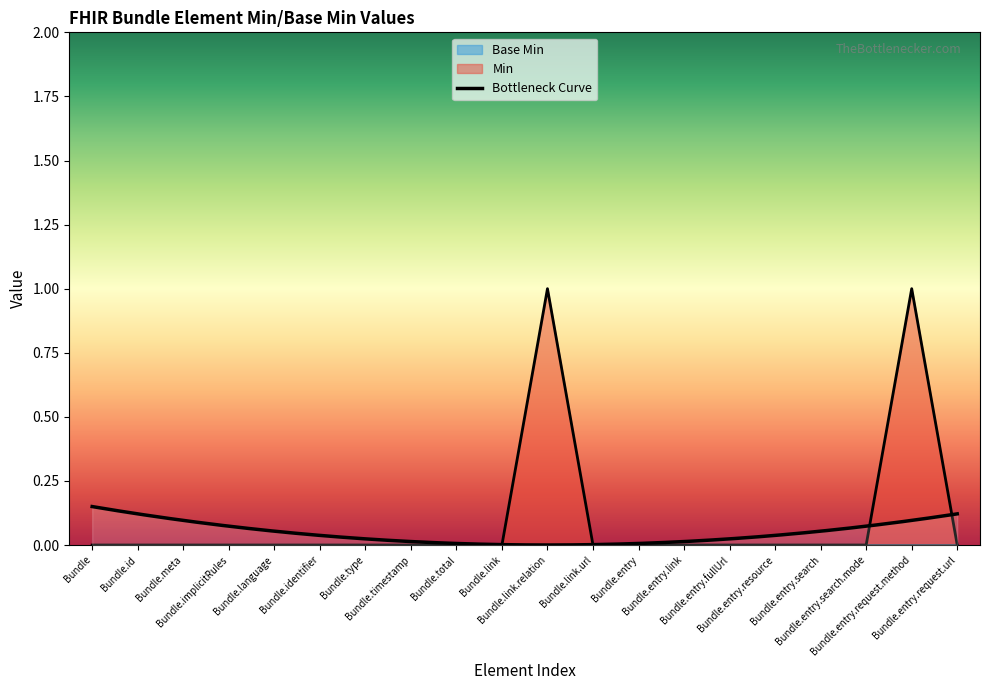

List the labels in order of value, smallest first.

Bundle, Bundle.id, Bundle.meta, Bundle.implicitRules, Bundle.language, Bundle.identifier, Bundle.type, Bundle.timestamp, Bundle.total, Bundle.link, Bundle.link.url, Bundle.entry, Bundle.entry.link, Bundle.entry.fullUrl, Bundle.entry.resource, Bundle.entry.search, Bundle.entry.search.mode, Bundle.entry.request.url, Bundle.link.relation, Bundle.entry.request.method